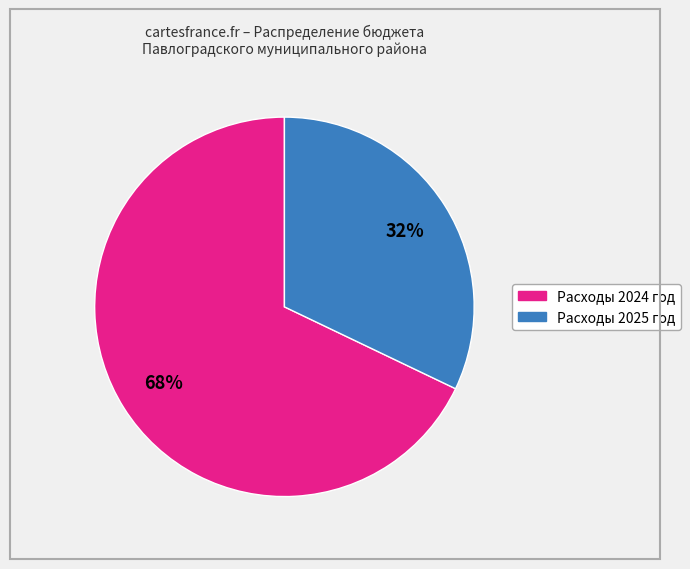

To the nearest percent, what is the difference between the largest and smallest slice percentages?

36%